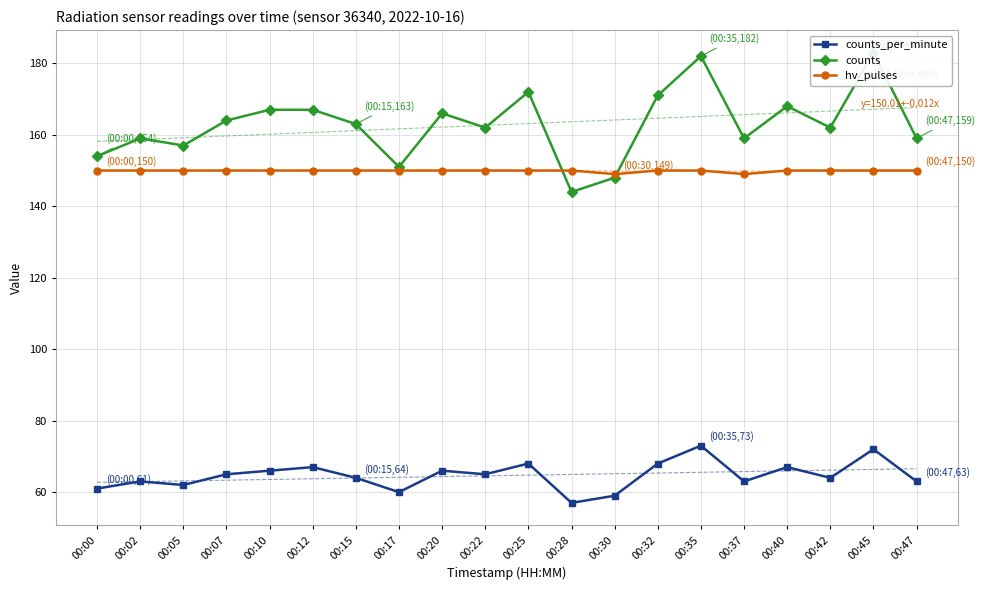

What value does the counts series have at 00:15, to the nearest 10?

160